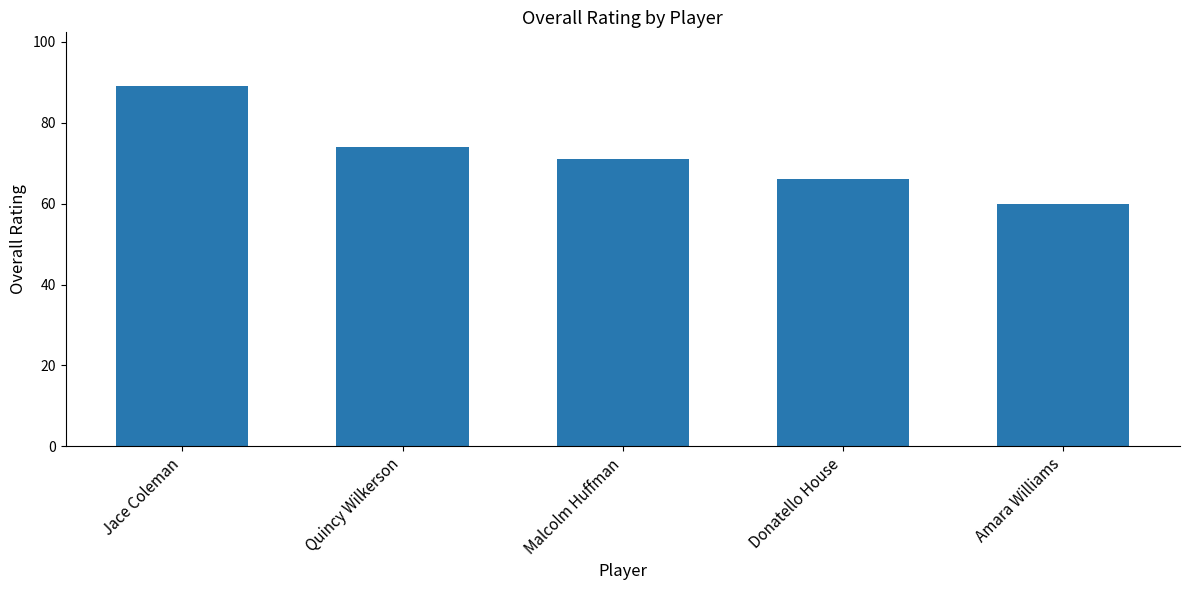

Reading left to right, list all the values displayed in this chart.

89	74	71	66	60